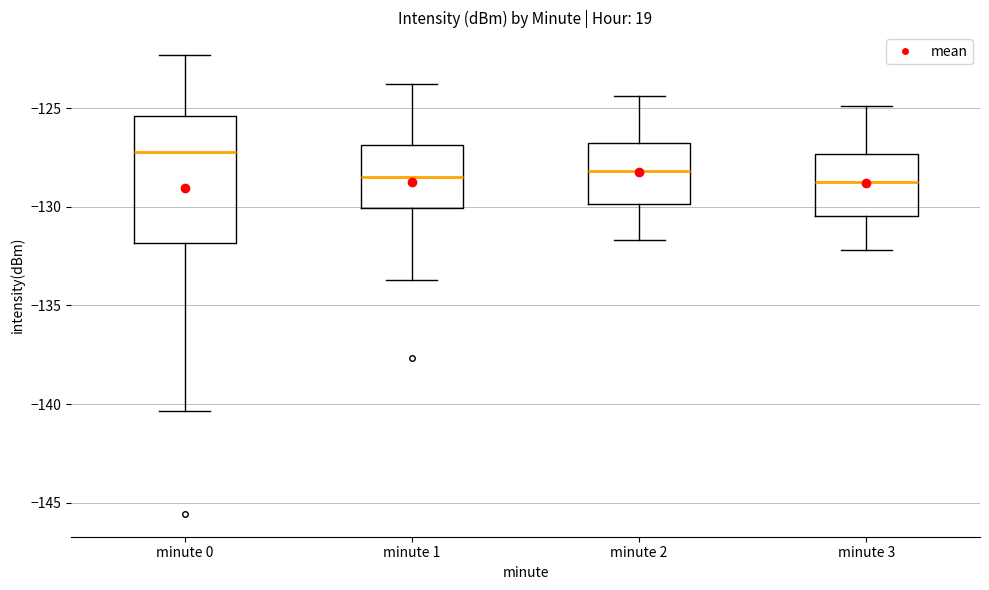

Reading left to right, transcribe this box plot: for each box, give where its median line is, the range the box spans, and where its two whiskers end, as read against the y-axis. The values are not printed on the chart, so give them approximately, as read against the axis.

minute 0: median -127.0, box -132.0 to -125.5, whiskers -140.5 to -122.5
minute 1: median -128.5, box -130.0 to -127.0, whiskers -133.5 to -124.0
minute 2: median -128.0, box -130.0 to -126.5, whiskers -131.5 to -124.5
minute 3: median -128.5, box -130.5 to -127.5, whiskers -132.0 to -125.0